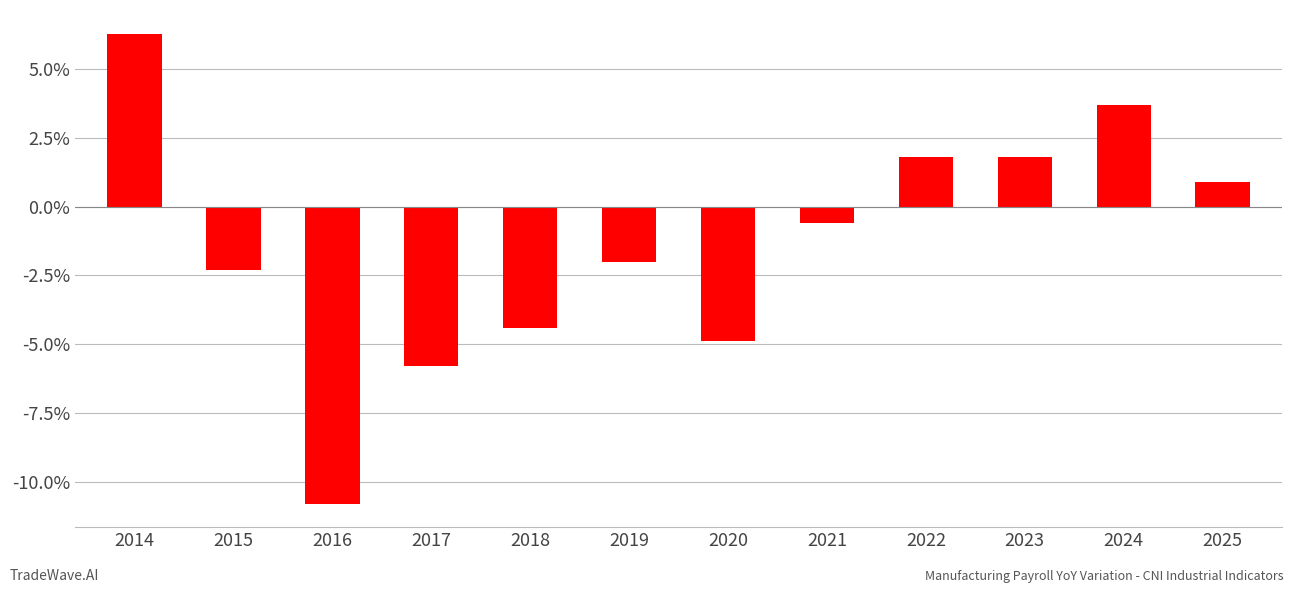

What is the difference between the maximum and minimum values?

17.1